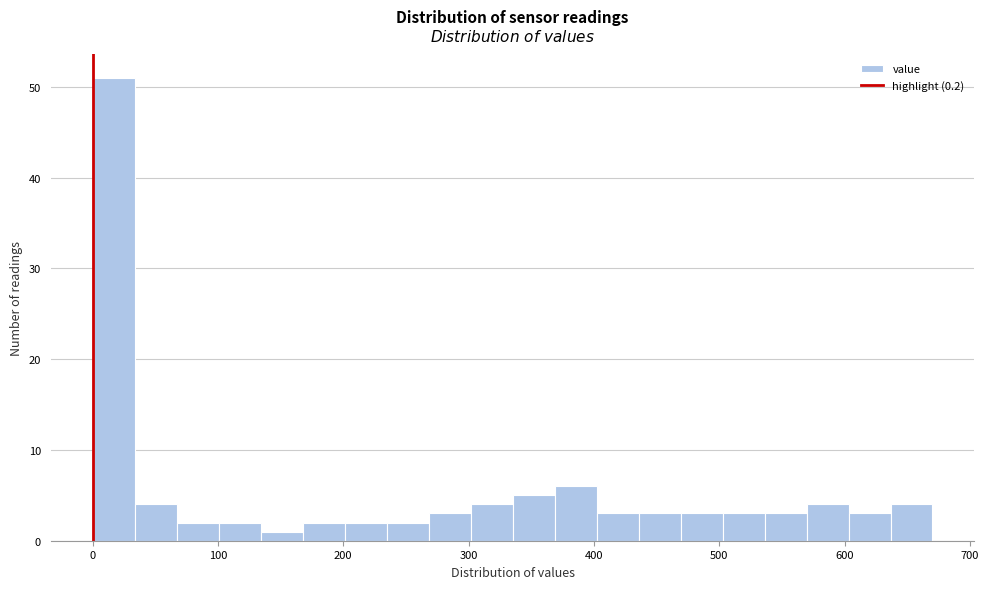

Around what value on the x-axis is the tallest bar? Give the approximate position of its centre, as read against the axis.

20